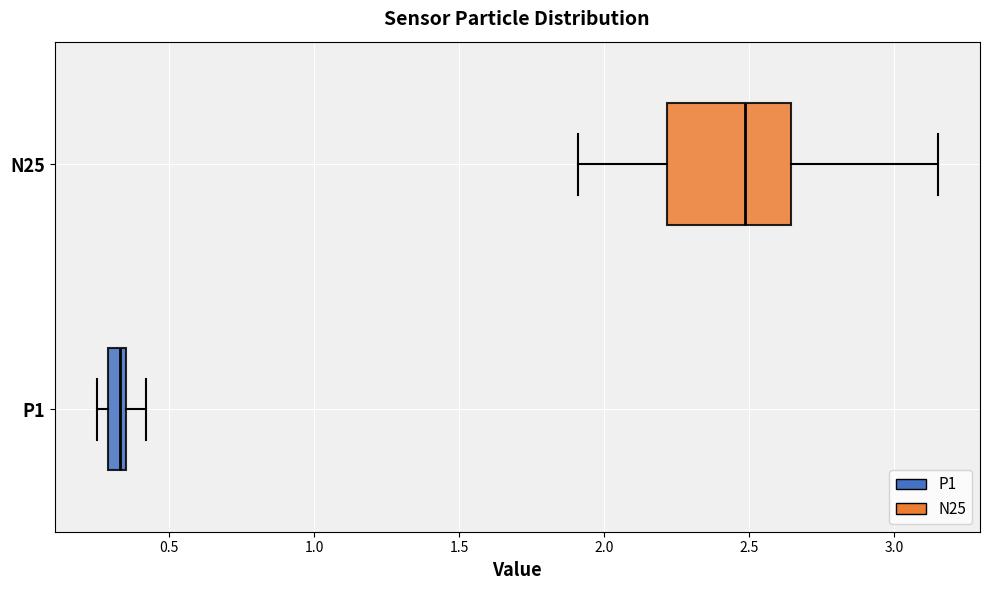

Where is the right edge of the box for N25 on the x-axis? The values are not printed on the chart, so give them approximately, as read against the axis.

2.65